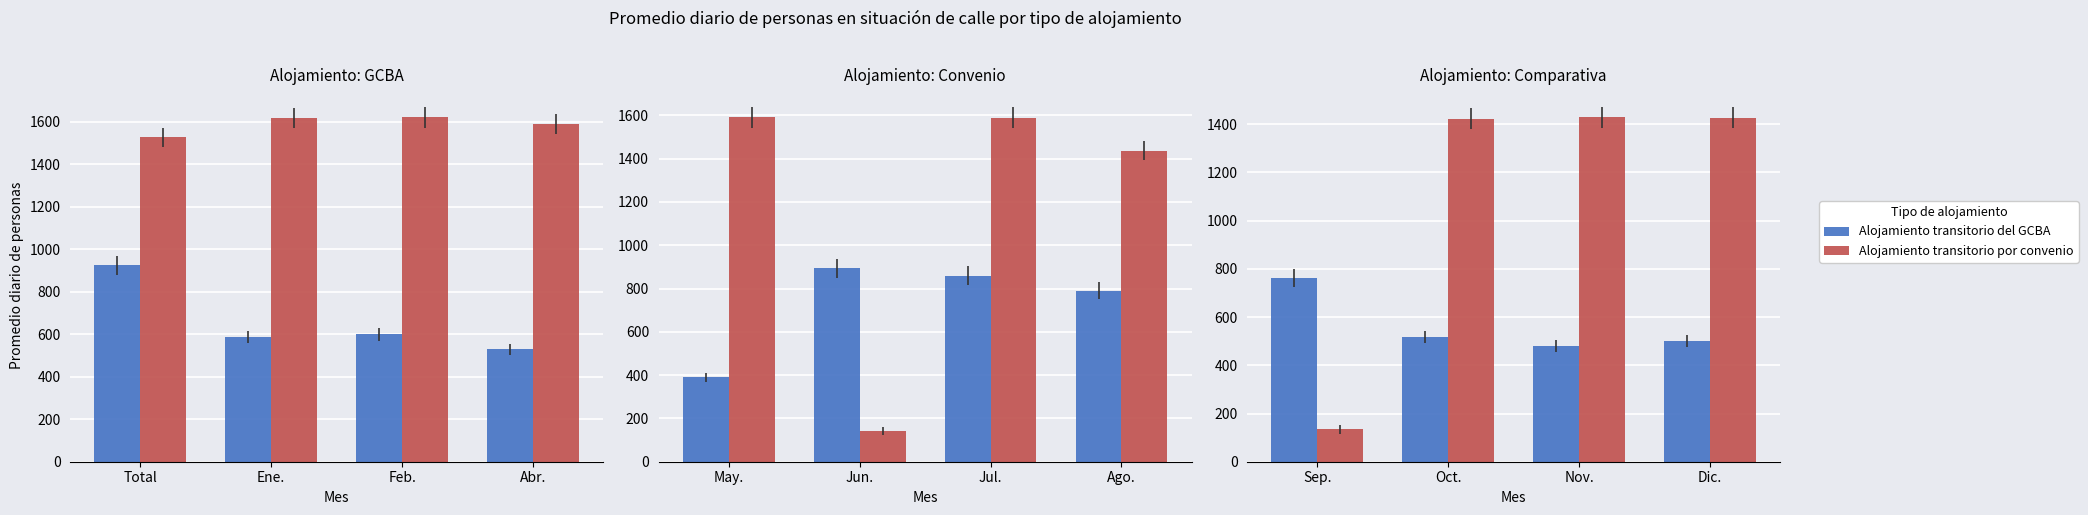

Which series has the largest total across all categories?

Alojamiento transitorio por convenio